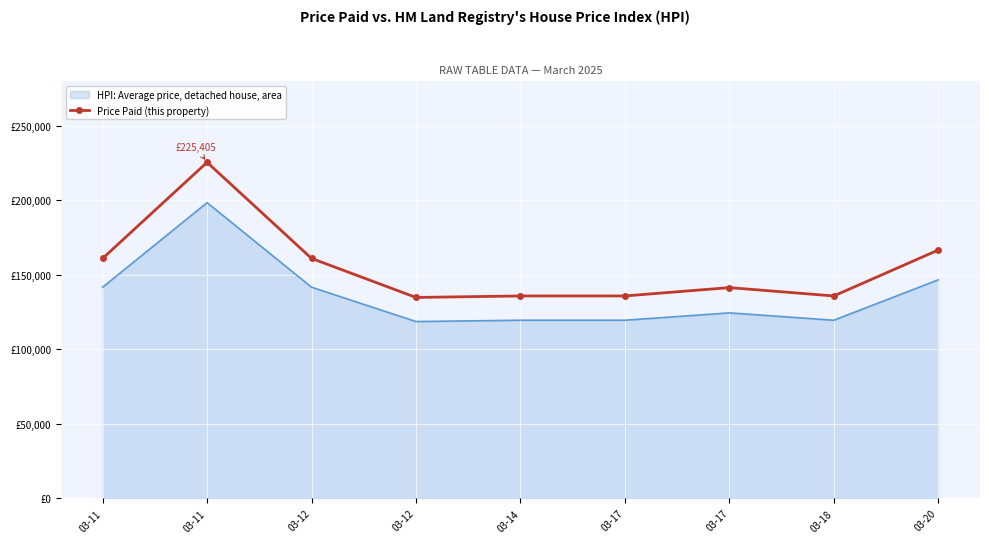

At which category does the chart reach its peak across all series?

03-11